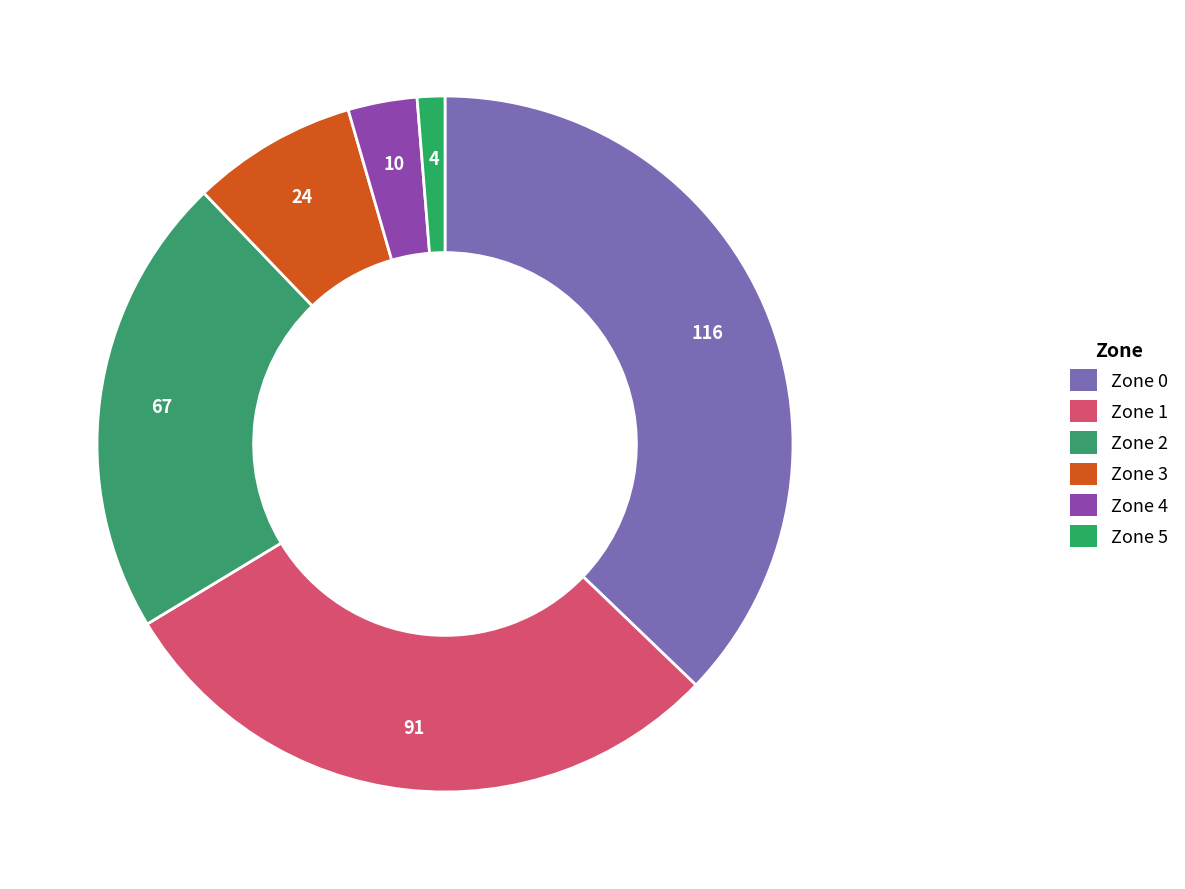

How many slices are in this pie chart?

6